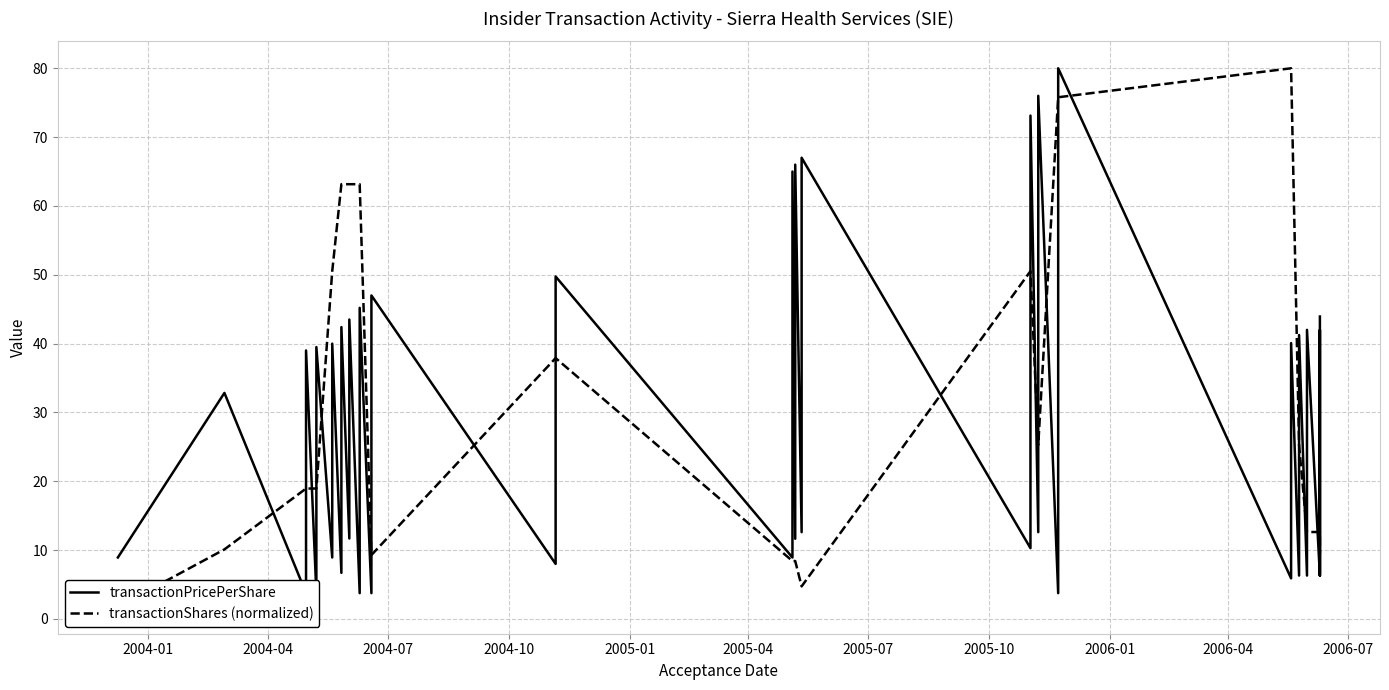

What is the greatest value displayed?

80.0